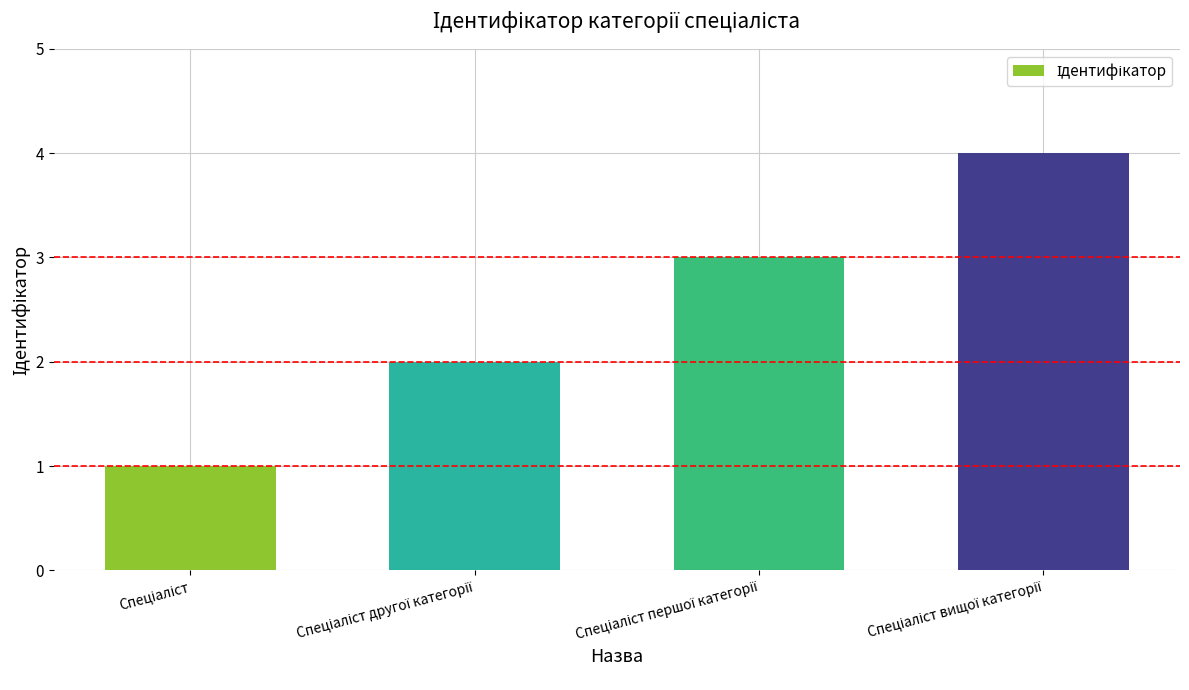

What is the maximum value shown in the chart?

4